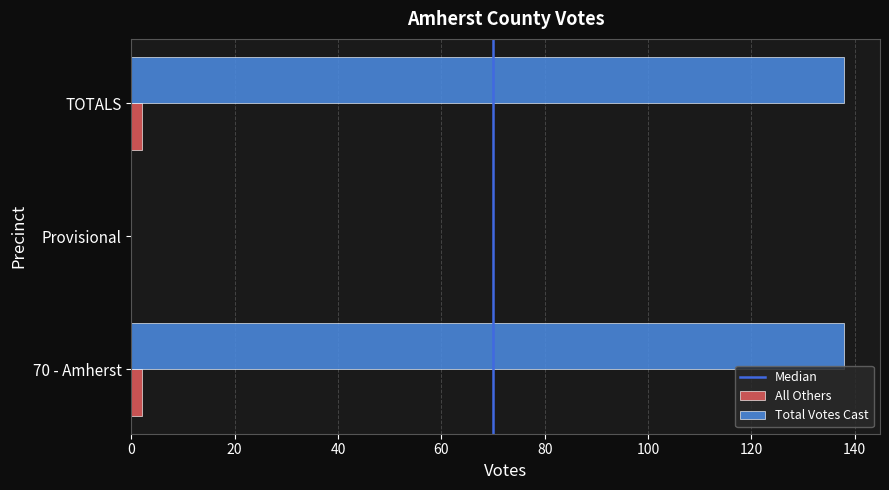

What is the total value across all series at 70 - Amherst?

140